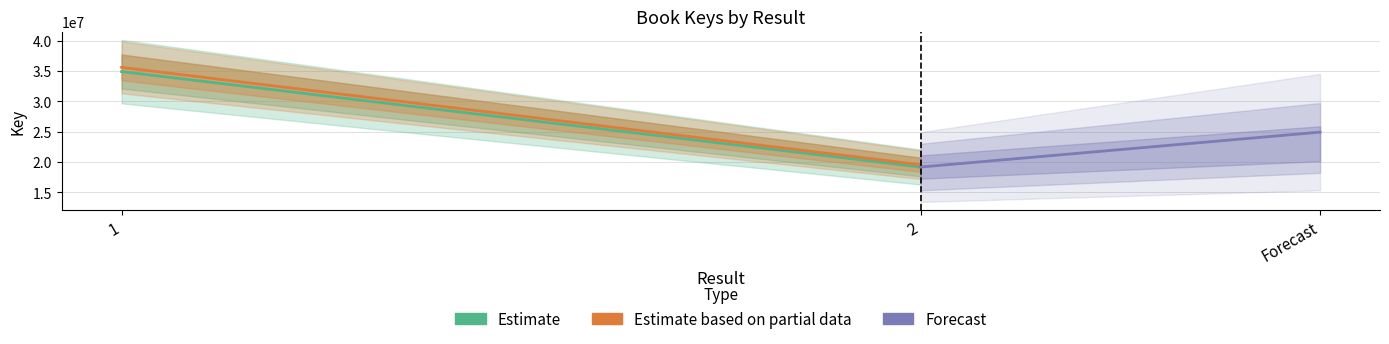

What is the highest value of the Estimate series?

34911234.0